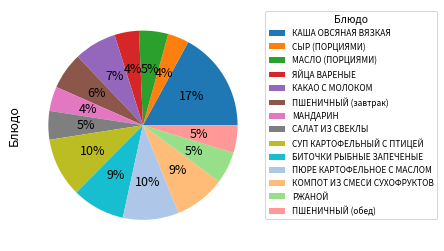

To the nearest percent, what percentage of the pie is БИТОЧКИ РЫБНЫЕ ЗАПЕЧЕНЫЕ?

9%